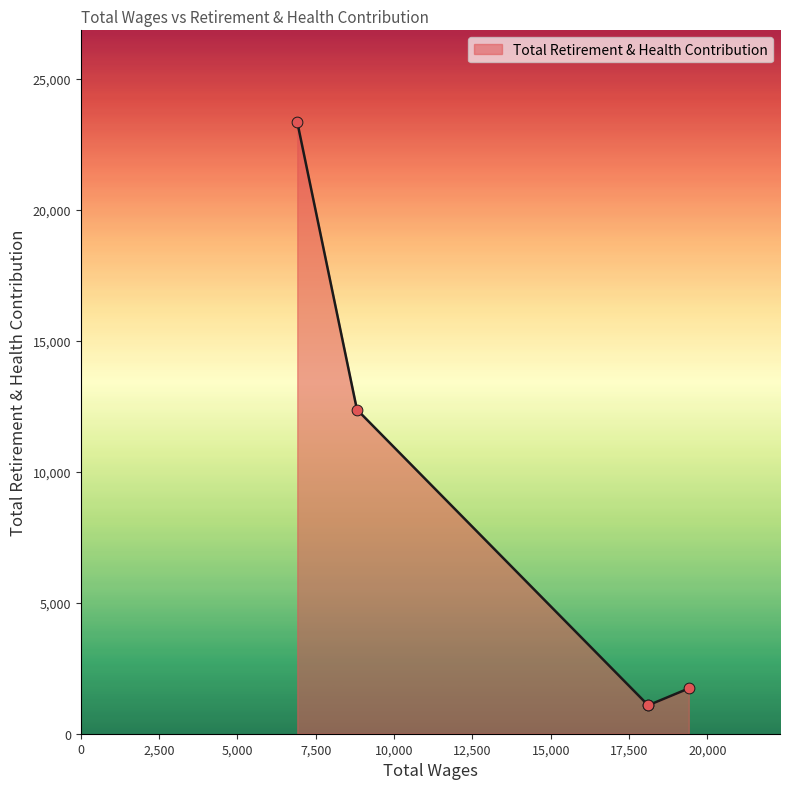

Between 19404.0 and 18108.0, which is larger?

19404.0